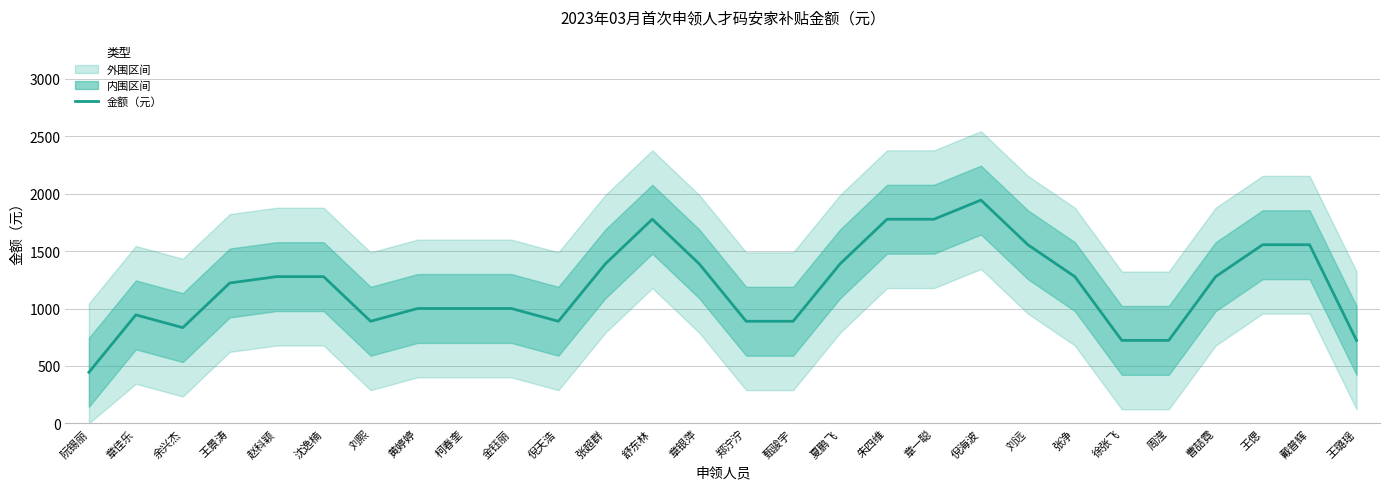

Reading left to right, what are all the values shown in this chart?

444.4	944.4	833.3	1222.2	1277.8	1277.8	888.9	1000.0	1000.0	1000.0	888.9	1388.9	1777.8	1388.9	888.9	888.9	1388.9	1777.8	1777.8	1944.4	1555.6	1277.8	722.2	722.2	1277.8	1555.6	1555.6	722.2